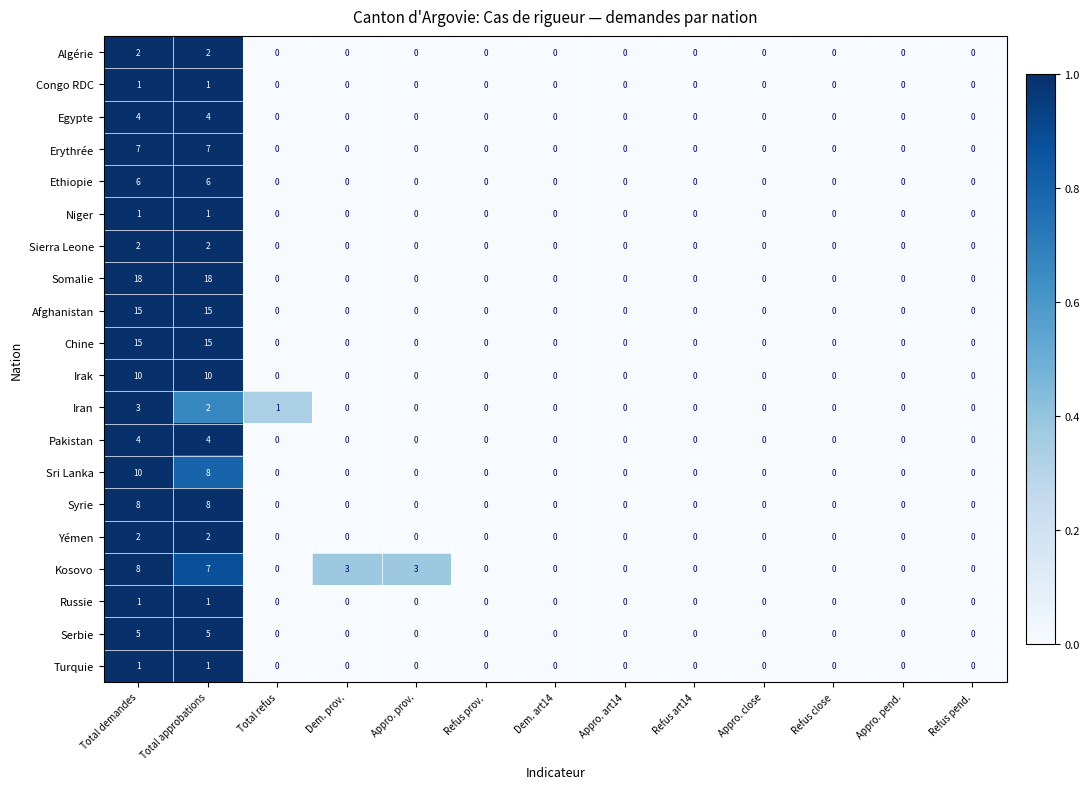

Count the Egypte values in the range 0 to 1.

11